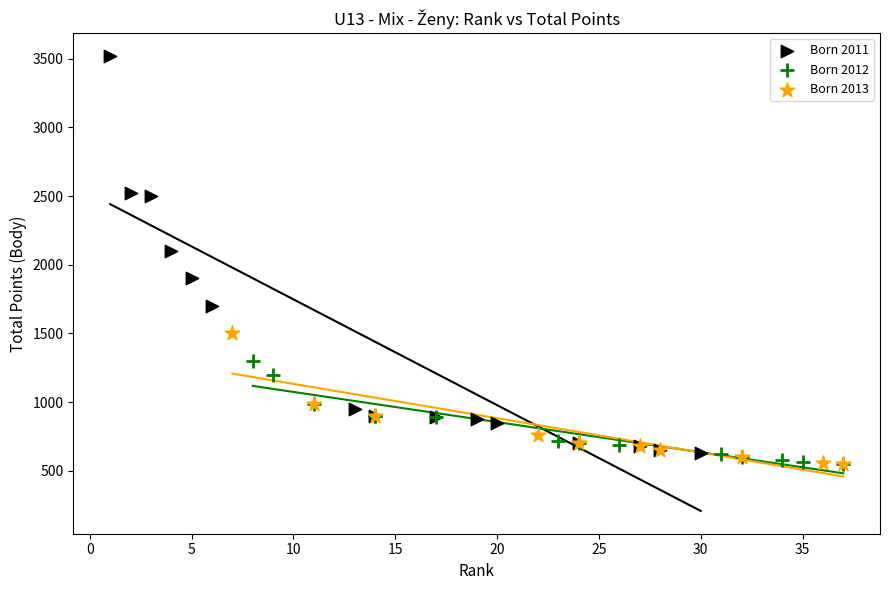

Which series has the widest spread of Y values?

Born 2011